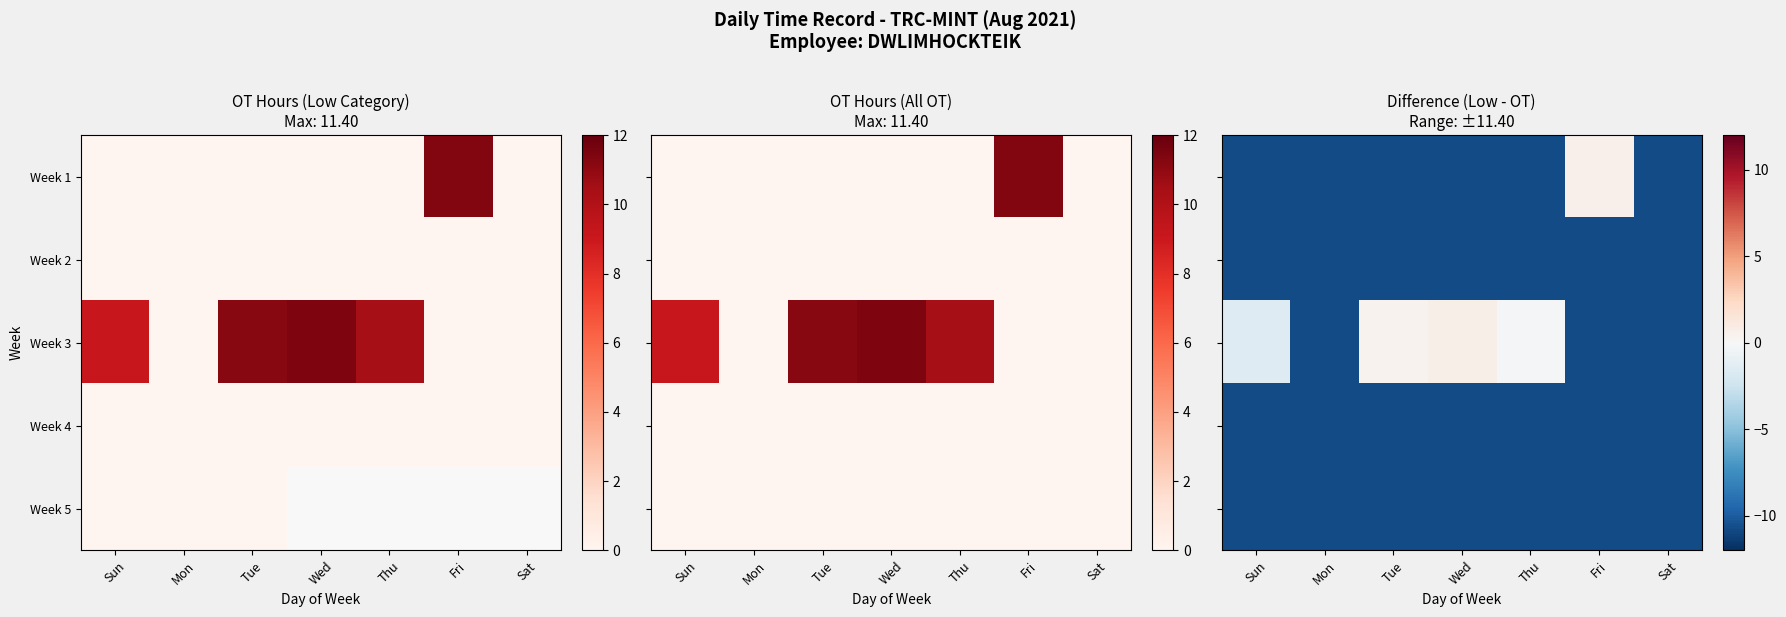

At which label does Week 3 first exceed -1?

Tue